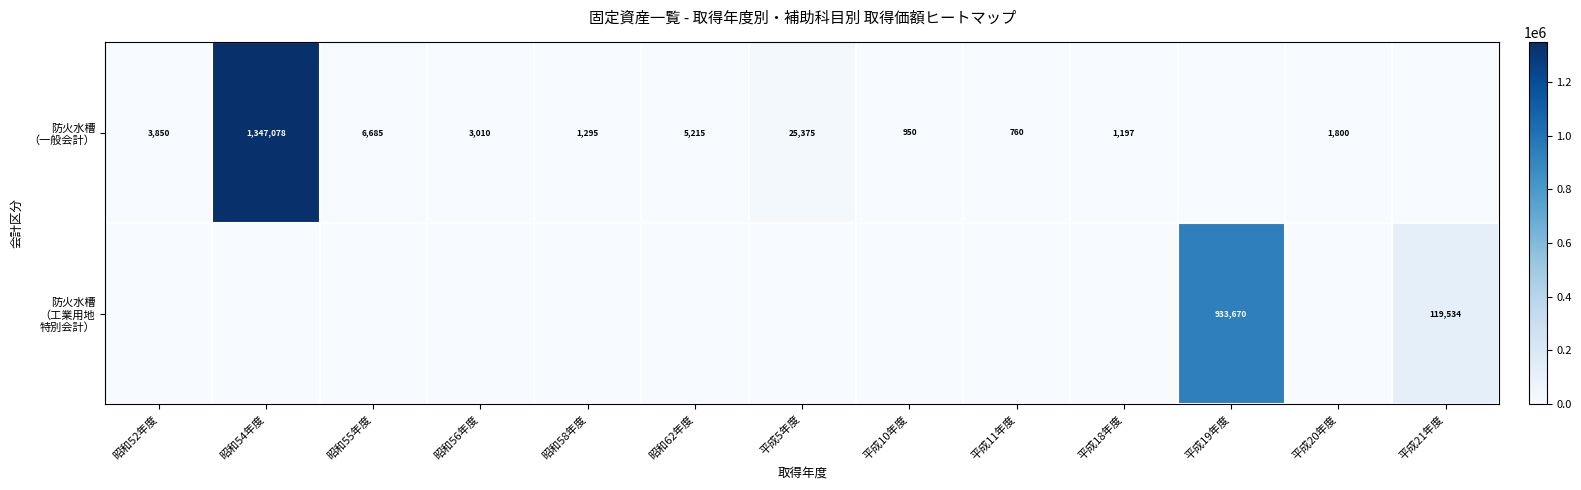

Rank the series by their average value, from highest to lowest.

防火水槽 （一般会計）, 防火水槽 （工業用地 特別会計）